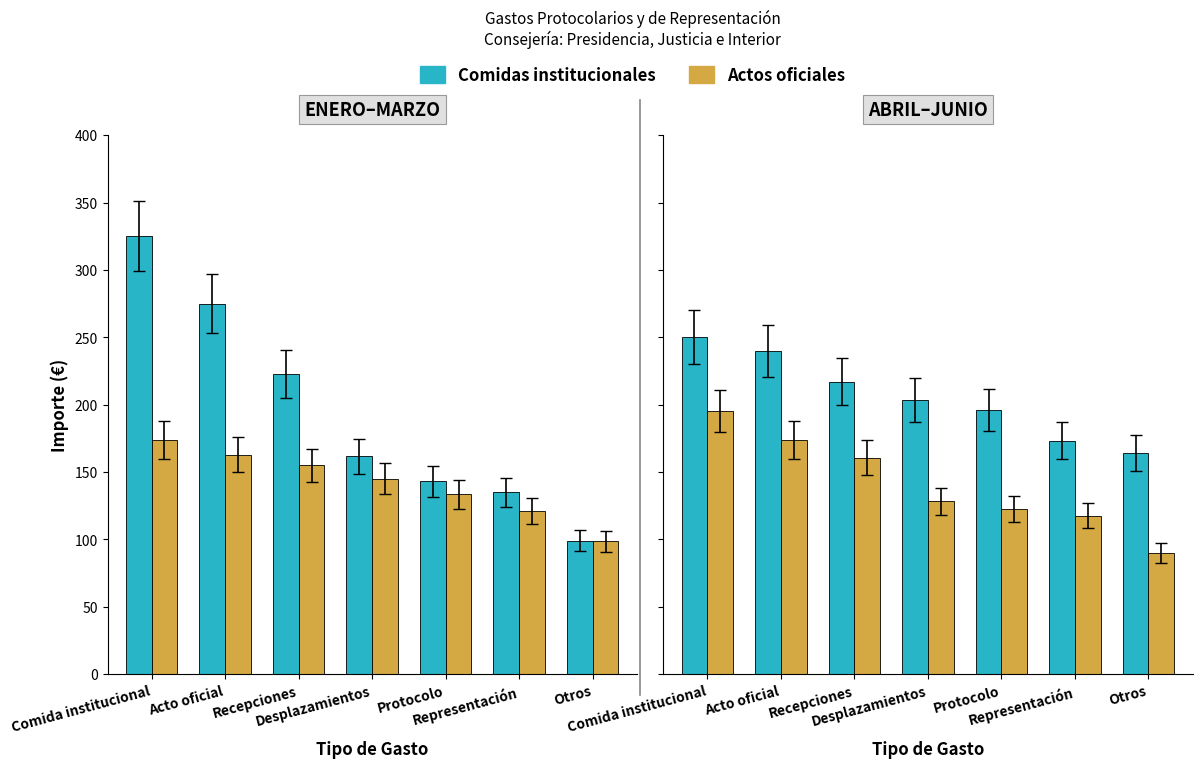

The value of Comidas institucionales at Acto oficial is 240.0. True or false?

True